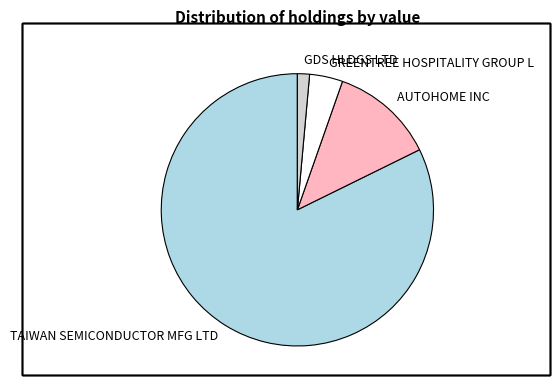

Which category has the biggest portion of the pie?

TAIWAN SEMICONDUCTOR MFG LTD